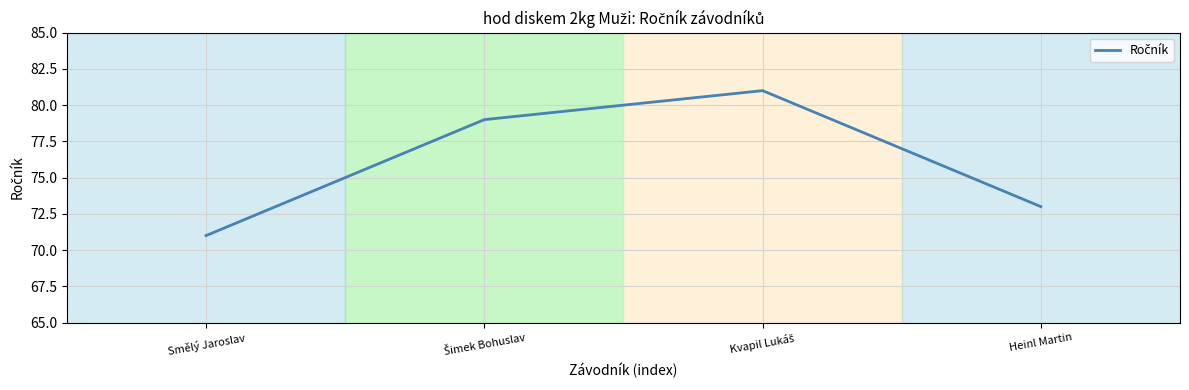

Which category has the lowest value across all series?

Smělý Jaroslav